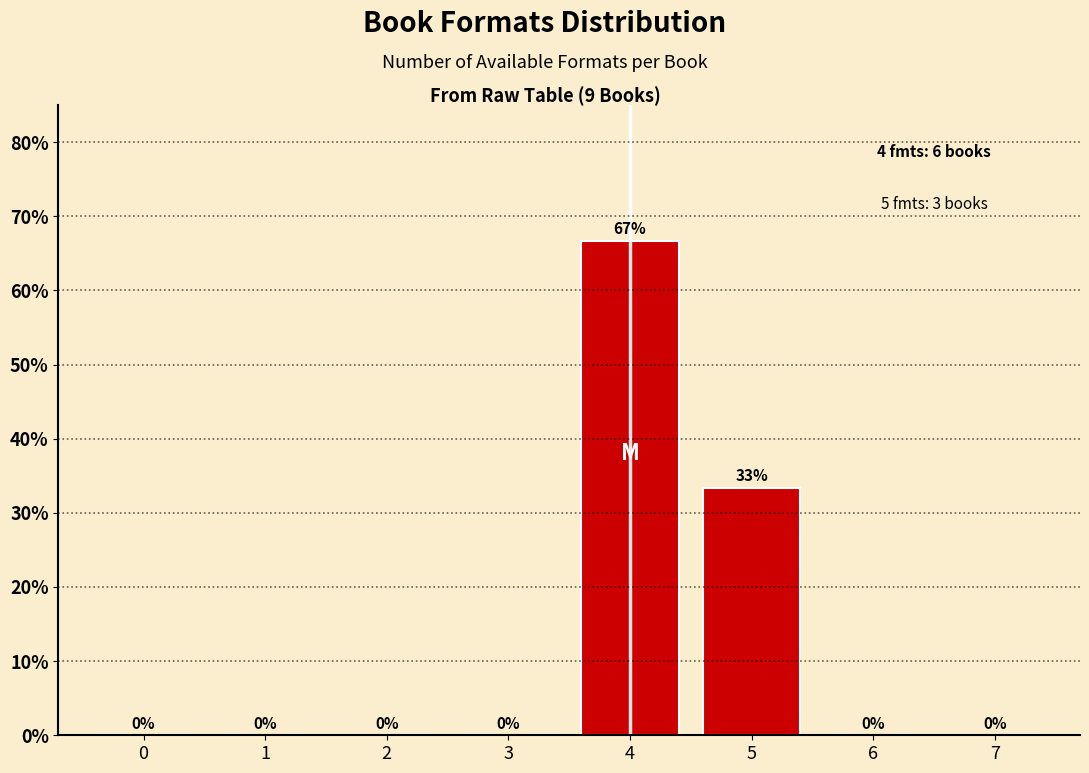

At which label is the value closest to 33?

5